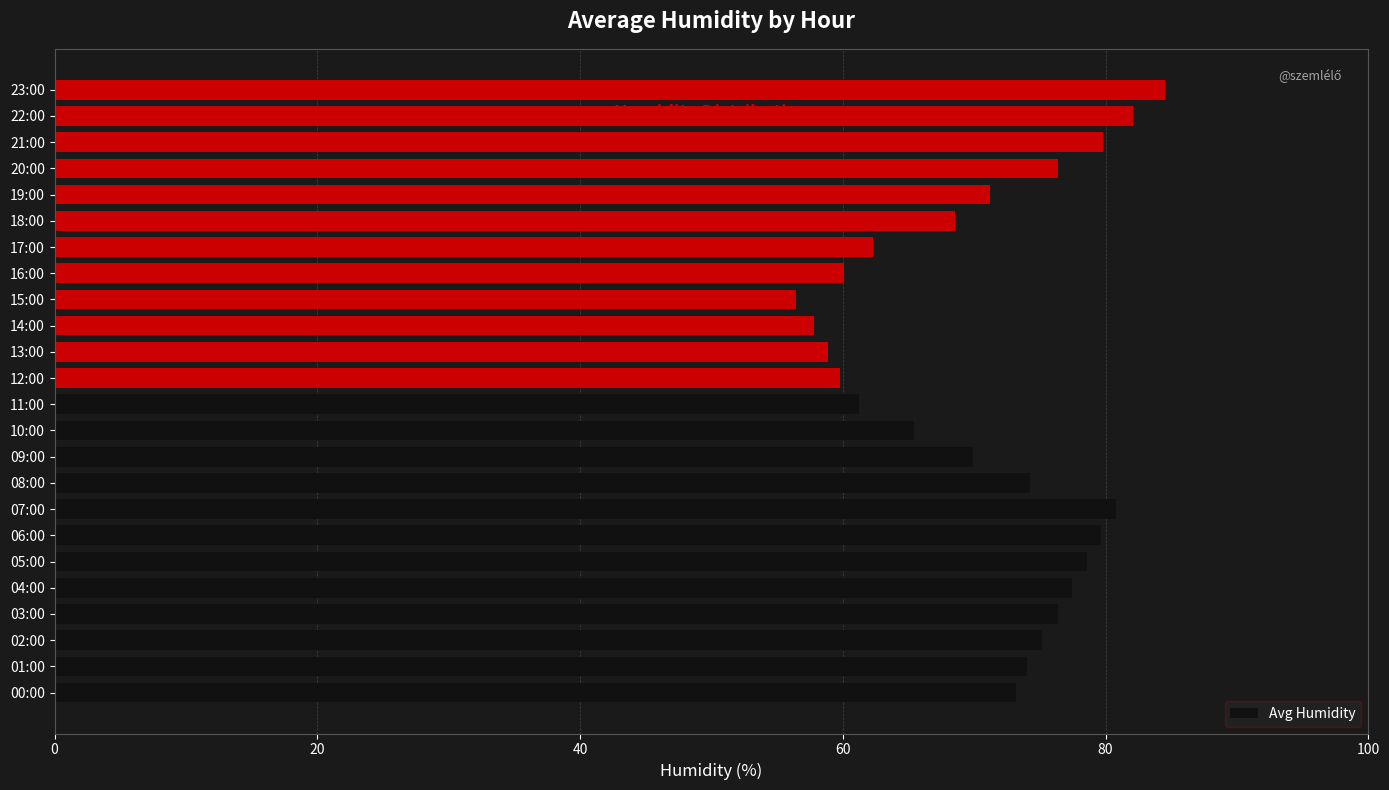

Is it true that the value at 10:00 is 65.4?

True